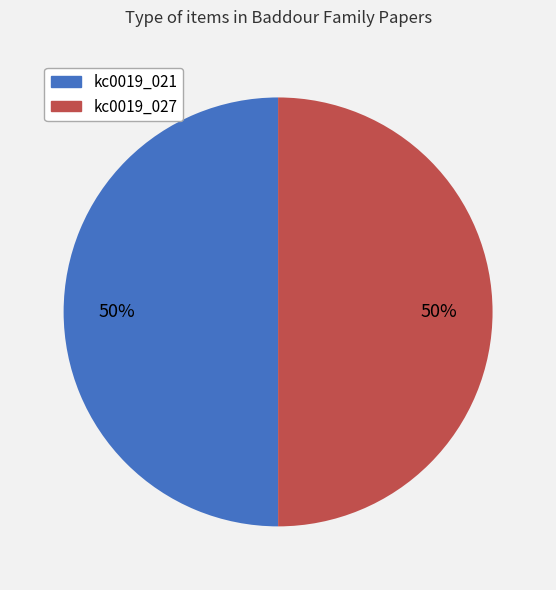

The kc0019_021 slice represents 50% of the pie. True or false?

True